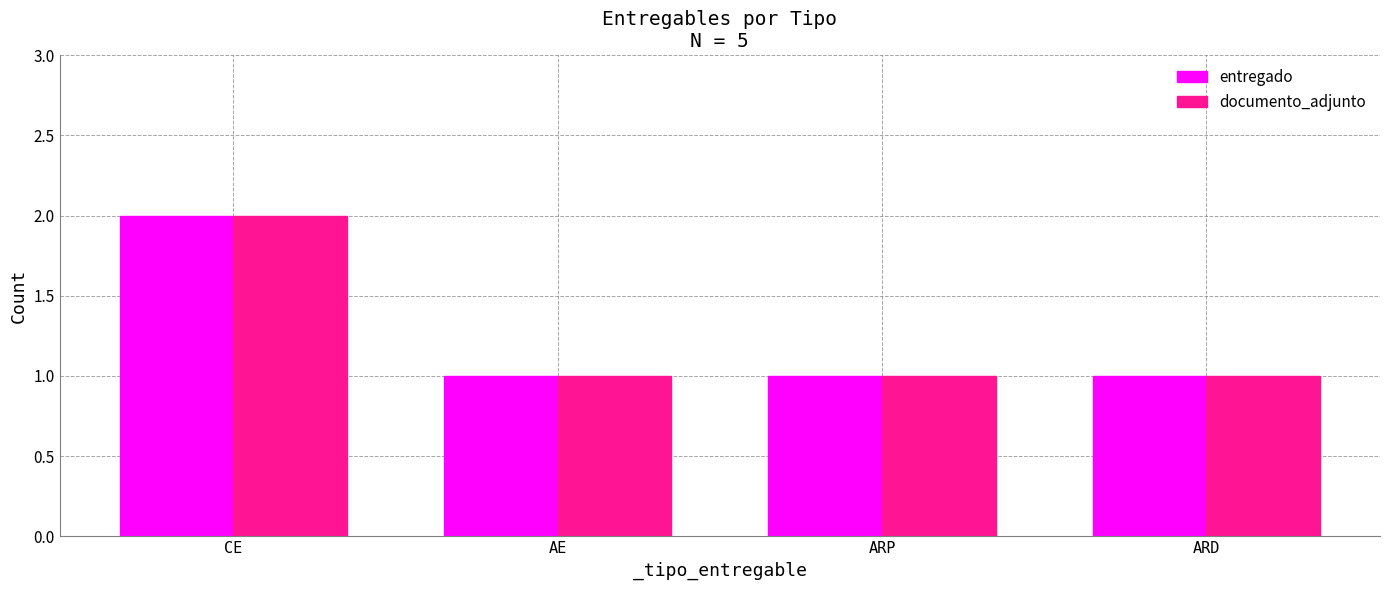

What is the label of the 2nd bar from the left?

AE